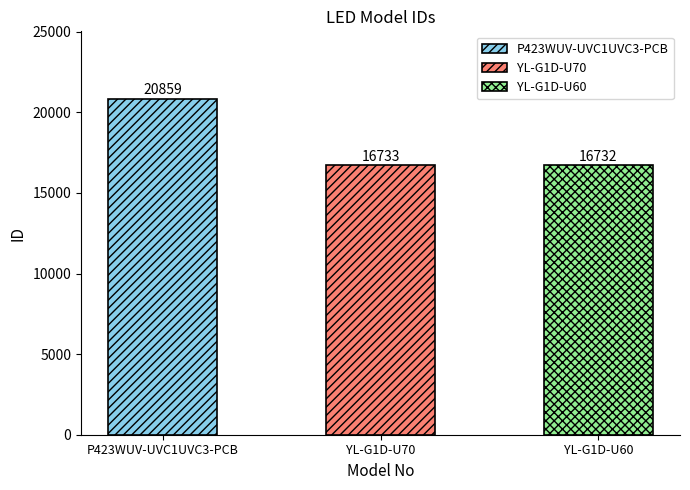

How many data points does each series have?

3